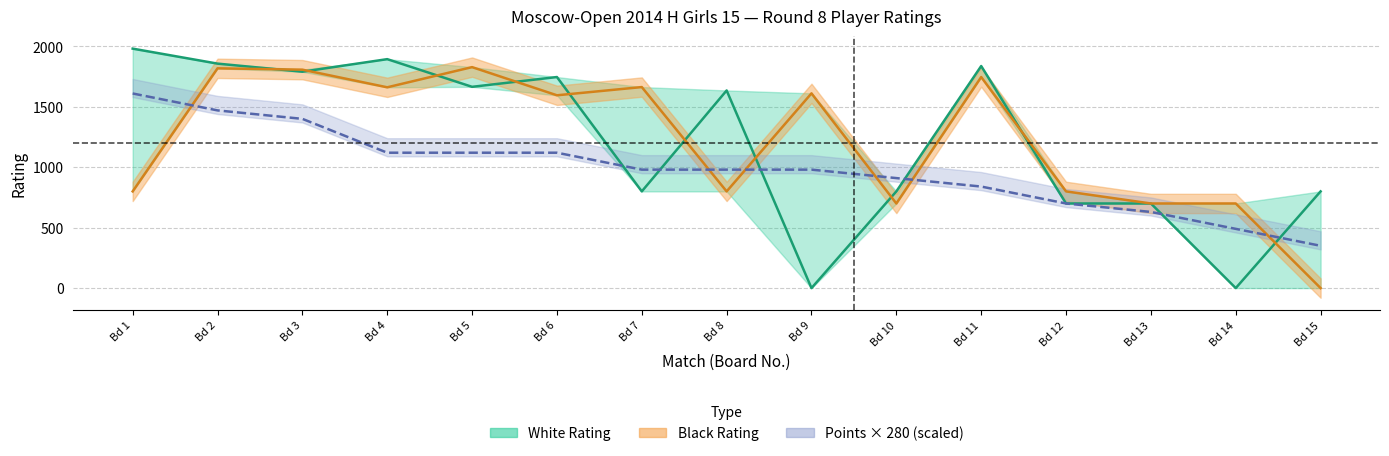

True or false: Avg Points (scaled, line) and Black Rating (line) intersect in this chart.

True